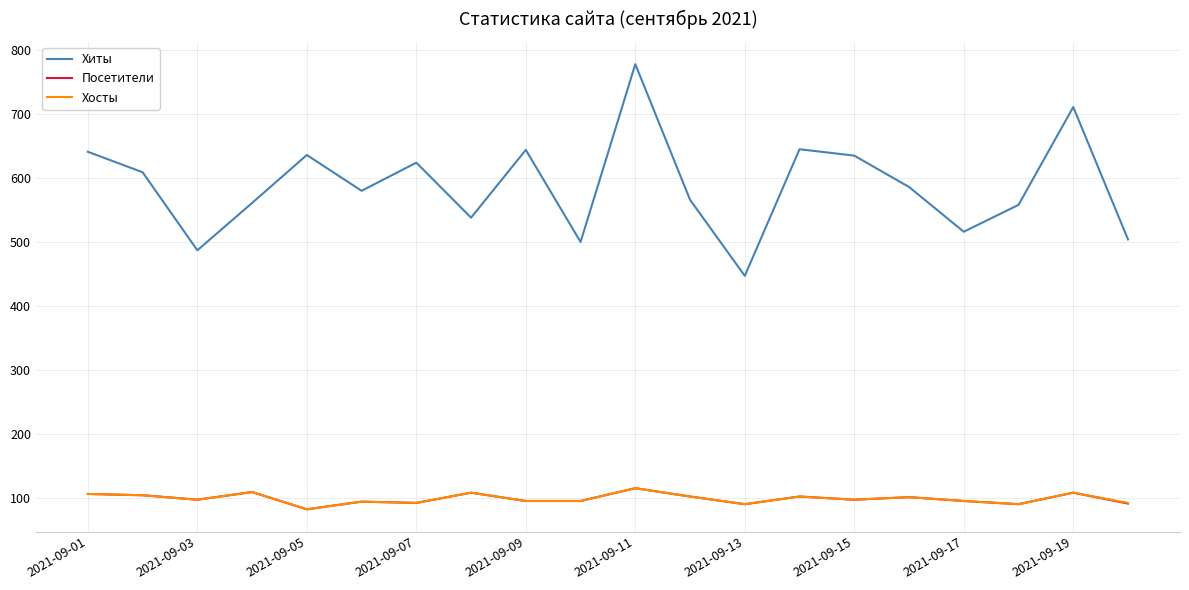

What is the minimum value for Хосты?

82